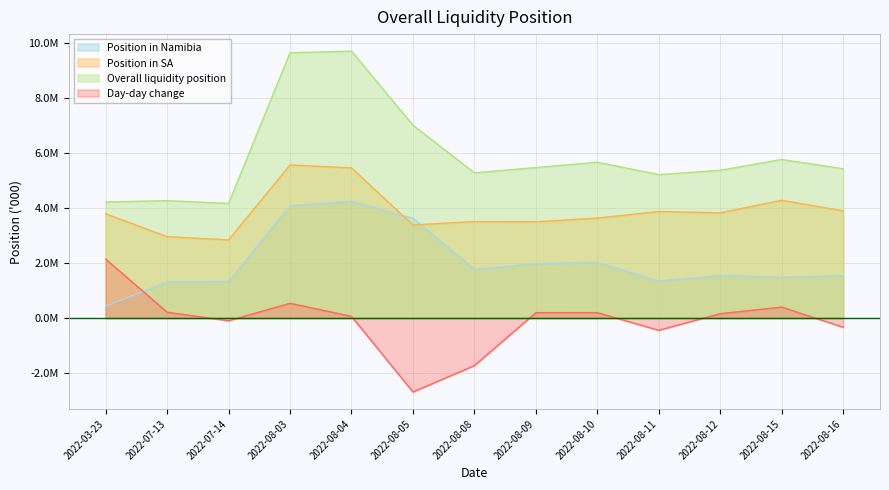

What are all the series names shown in the legend?

Position in Namibia, Position in SA, Overall liquidity position, Day-day change